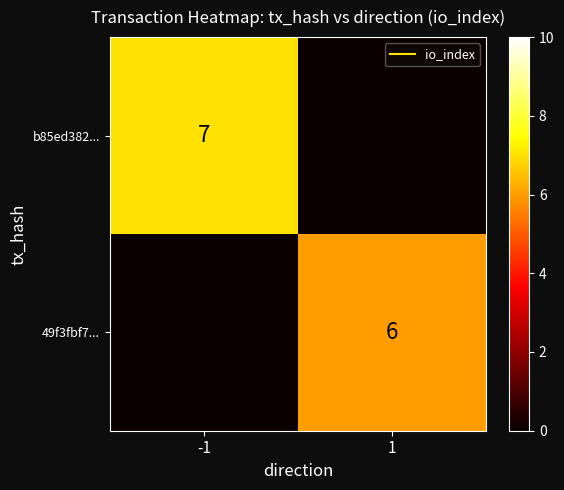

The value of b85ed382... at 1 is -4. True or false?

False